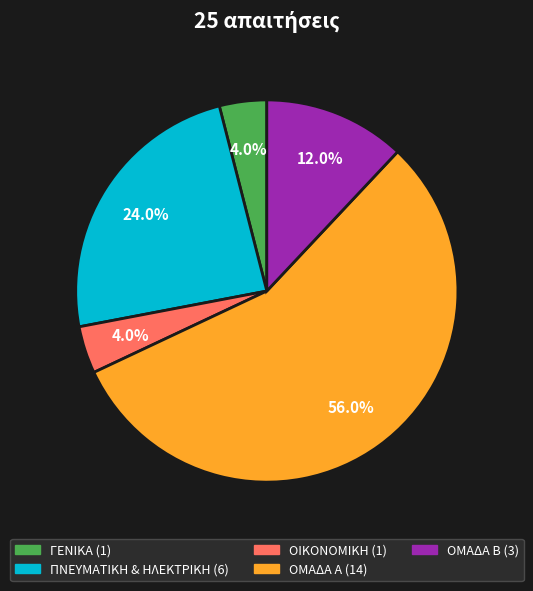

Is there any slice that represents more than half of the pie?

Yes